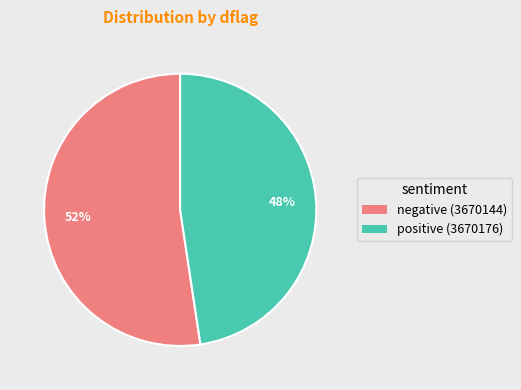

How many segments does this pie chart have?

2